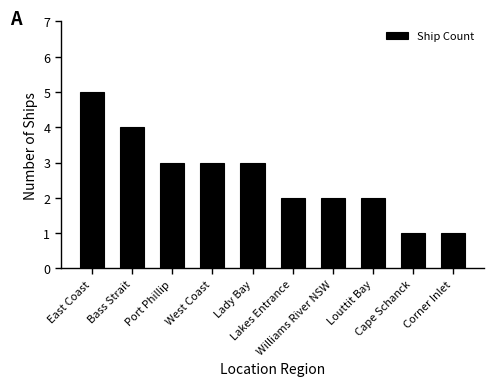

How many bars are there in total?

10